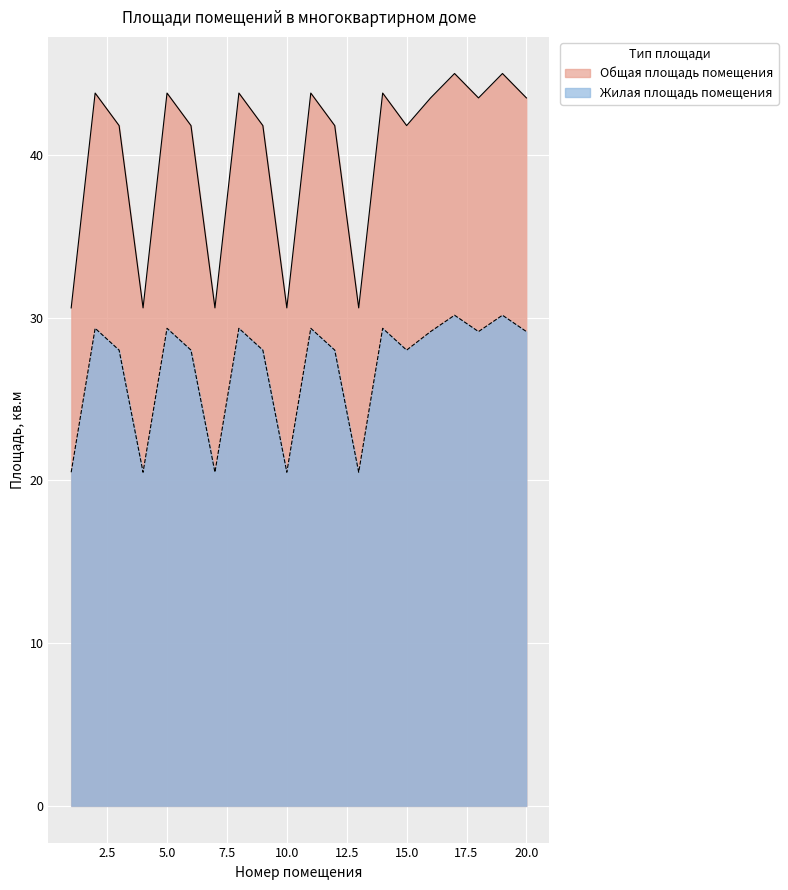

Does the chart display data point markers on the line(s)?

No